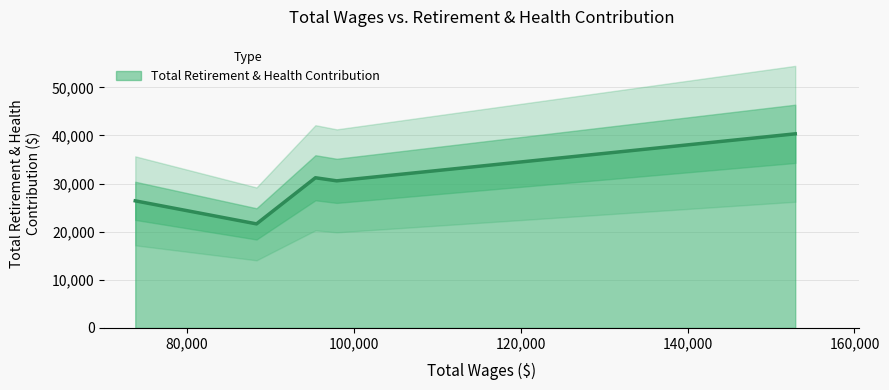

What is the highest value of the Total Retirement & Health Contribution series?

40340